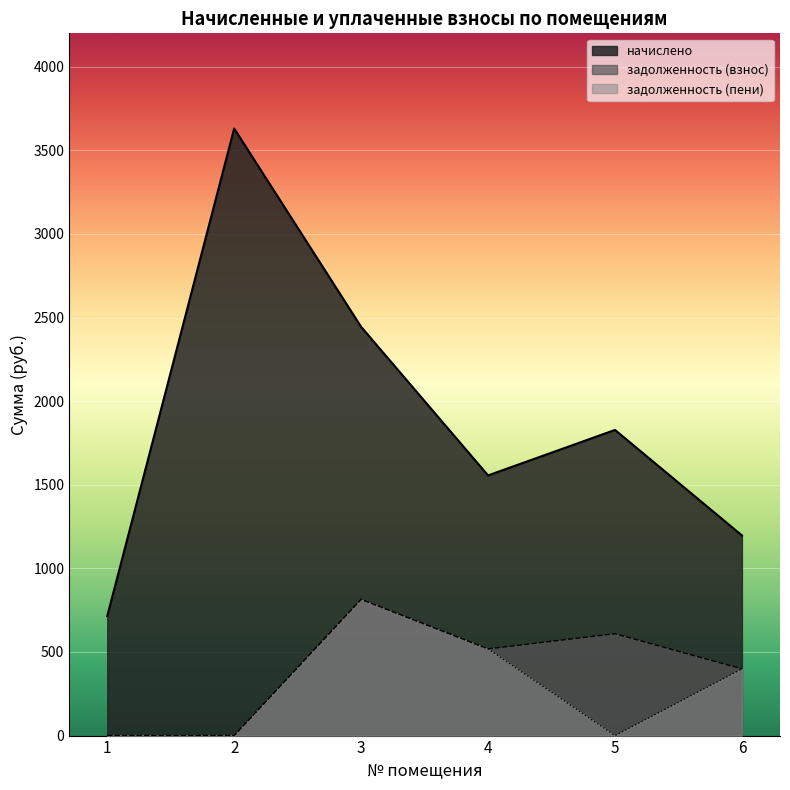

Reading left to right, what are all the values shown in this chart?

начислено: 714.5	3630.6	2444.6	1556.0	1828.0	1196.9
задолженность (взнос): 0.0	0.0	814.9	518.7	609.3	399.0
задолженность (пени): 0.0	0.0	814.9	518.7	0.0	399.0